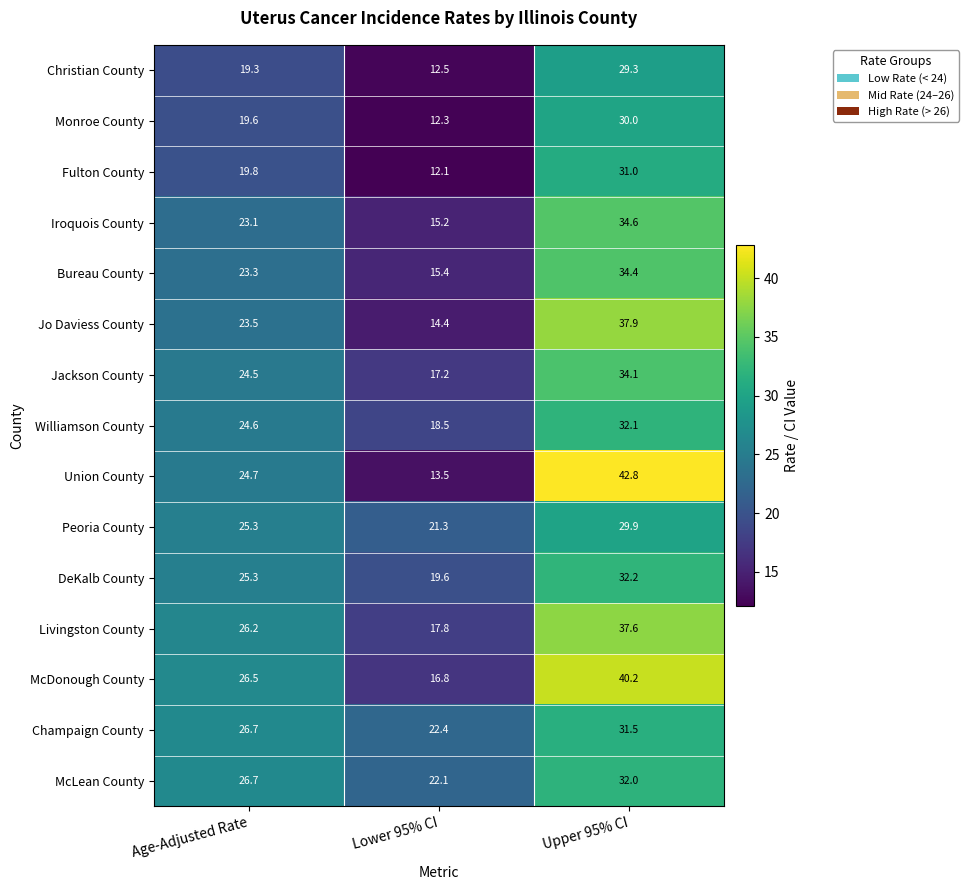

How many distinct data groups are displayed?

15